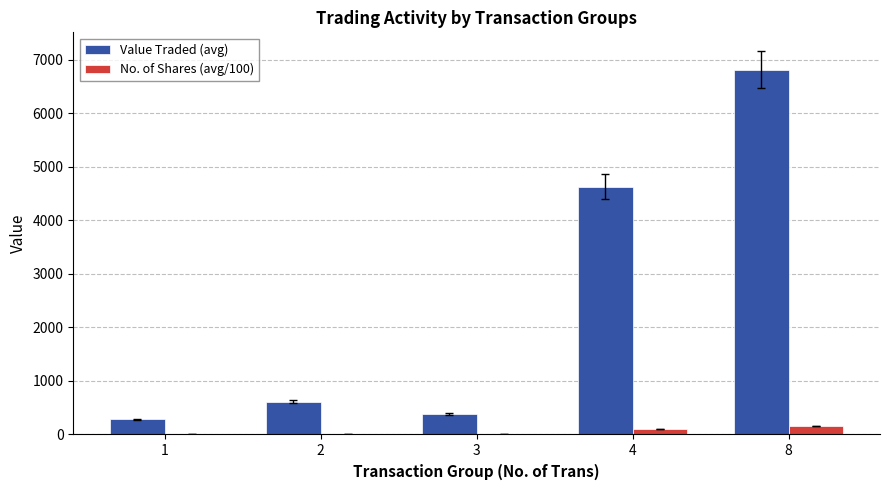

Is it true that No. of Shares (avg/100) equals 158.4 at 8?

True